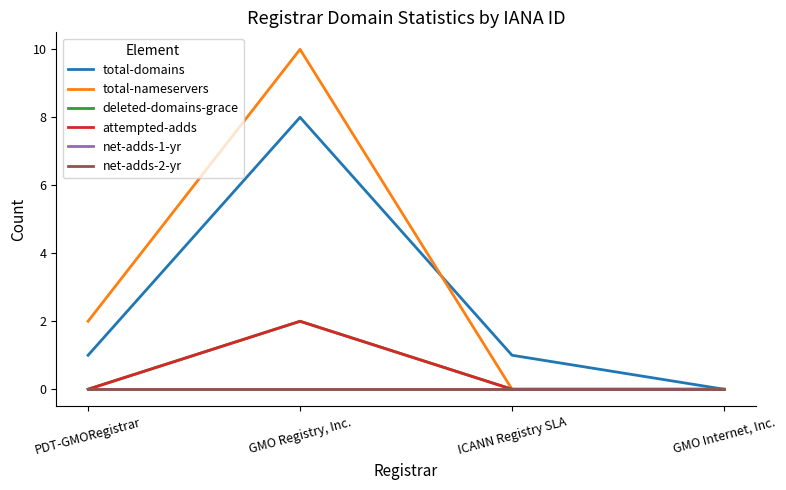

Rank the series at GMO Registry, Inc. from lowest to highest value.

net-adds-1-yr, net-adds-2-yr, deleted-domains-grace, attempted-adds, total-domains, total-nameservers